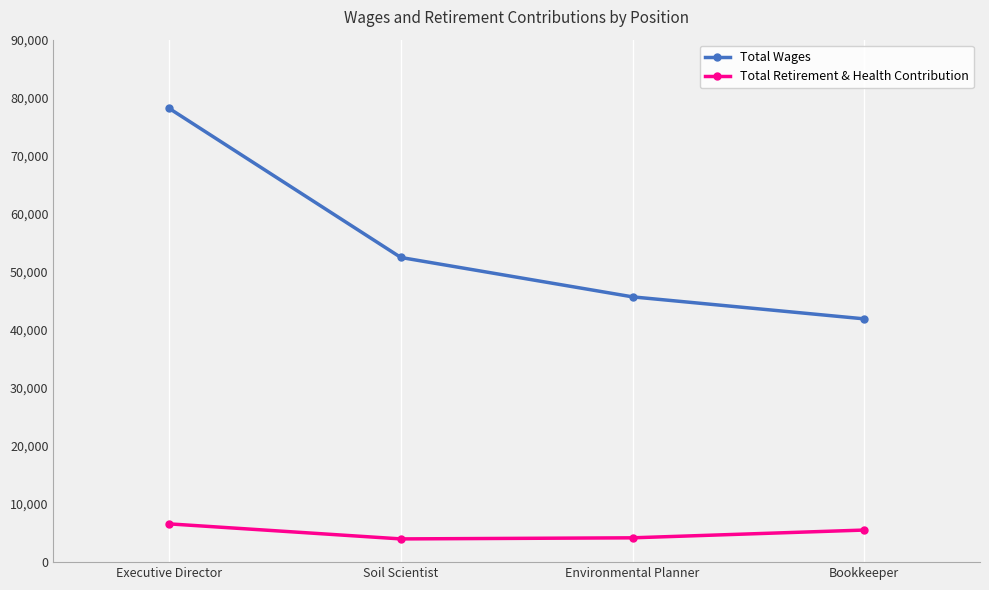

Is this an area chart (filled region under the line)?

No